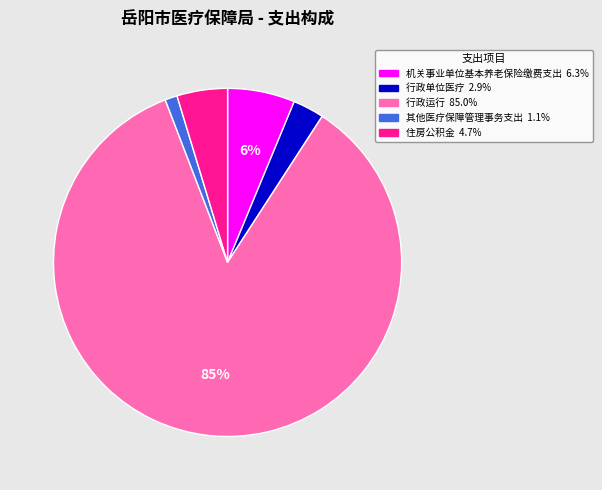

True or false: 机关事业单位基本养老保险缴费支出 accounts for 6% of the total.

True